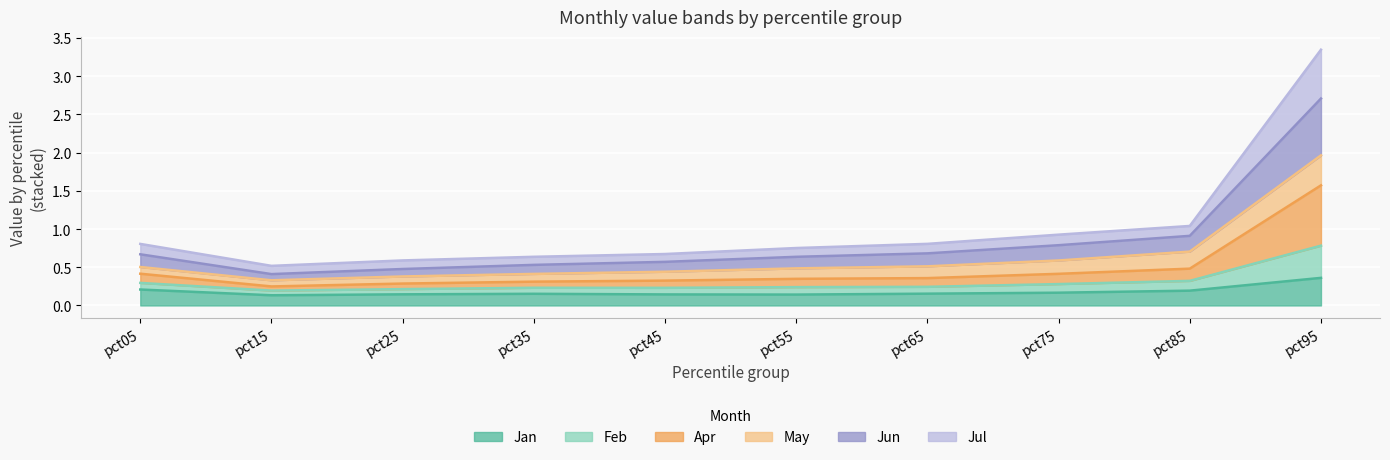

At which category does Jun reach its first local valley?

pct15